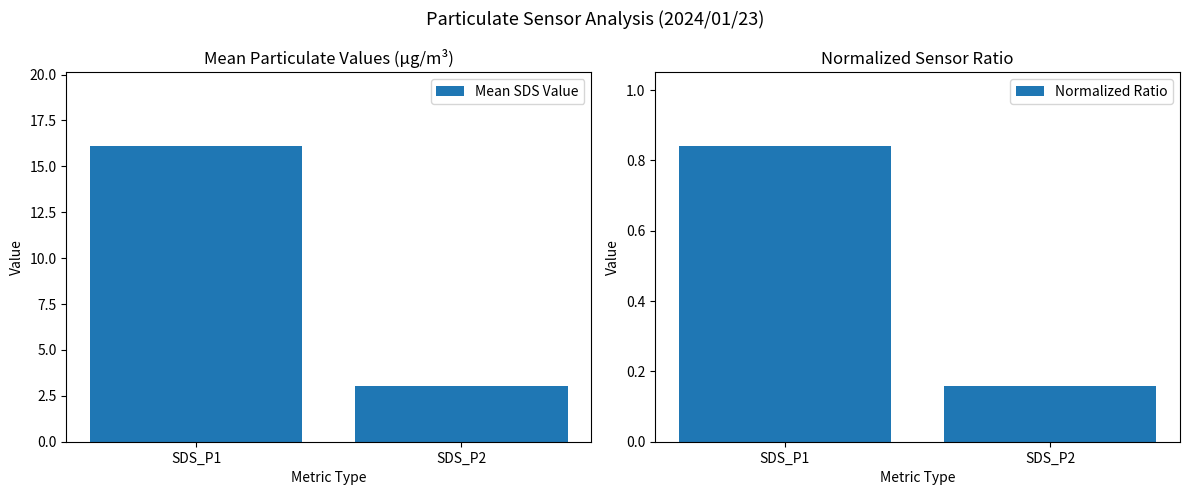

Which category has the highest value across all series?

SDS_P1